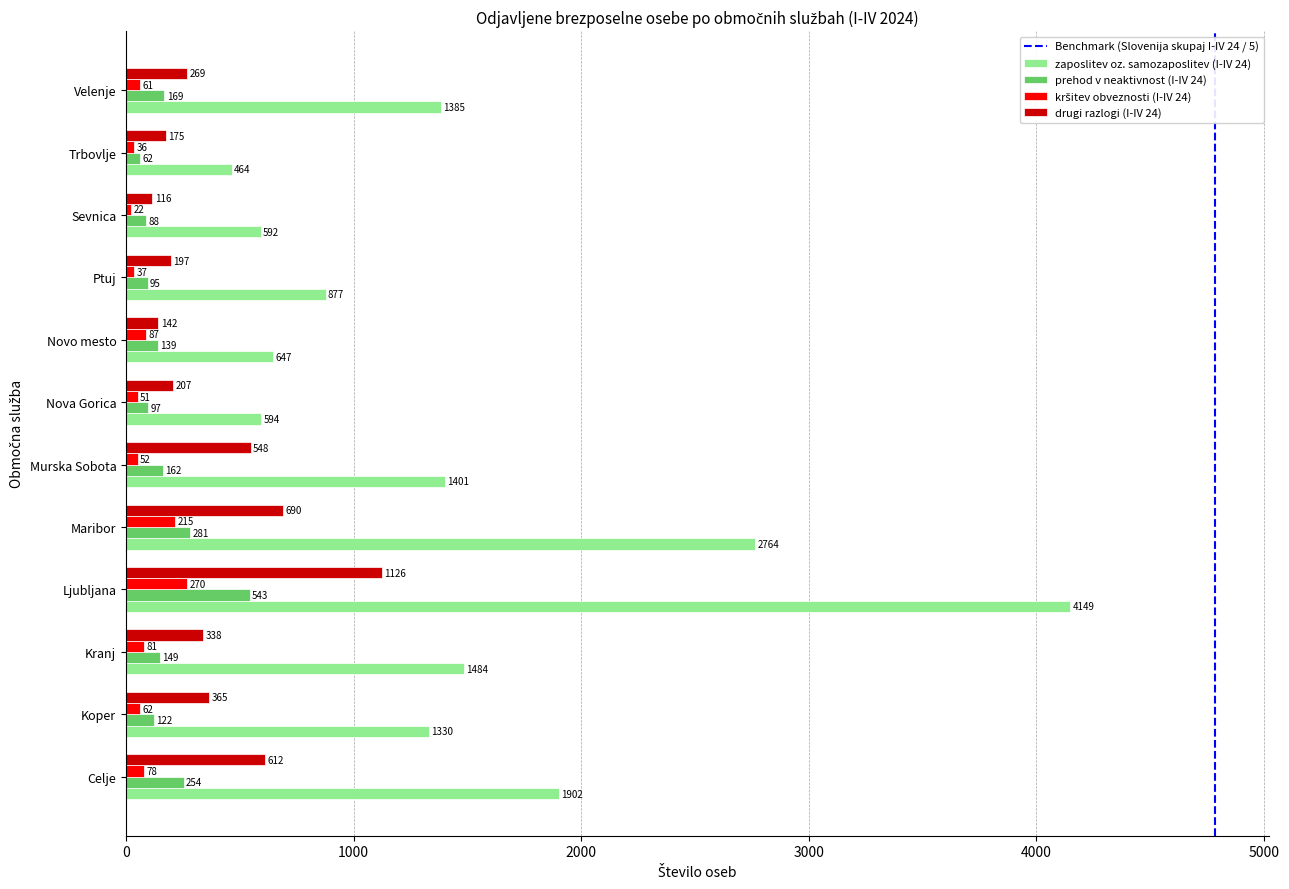

What is the difference between the highest and lowest values at Celje?

1824